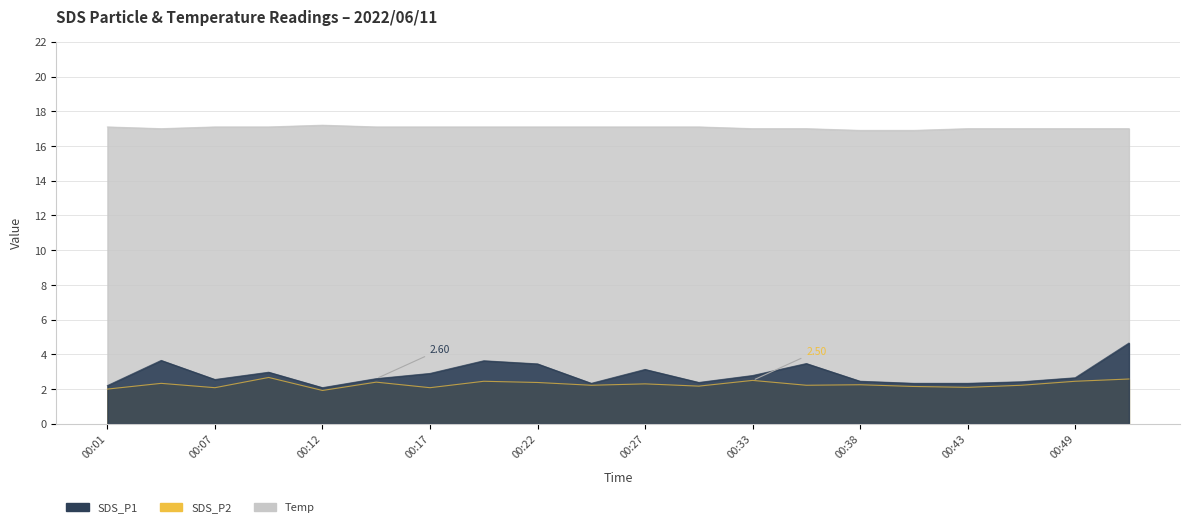

True or false: Temp has a value of 30.1 at 00:01.

False